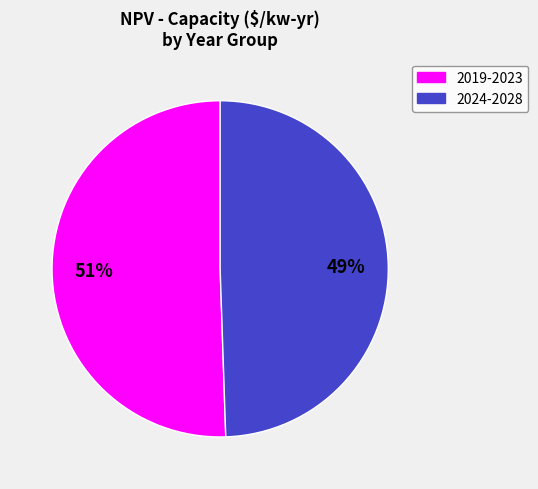

To the nearest percent, what is the average slice percentage?

50%